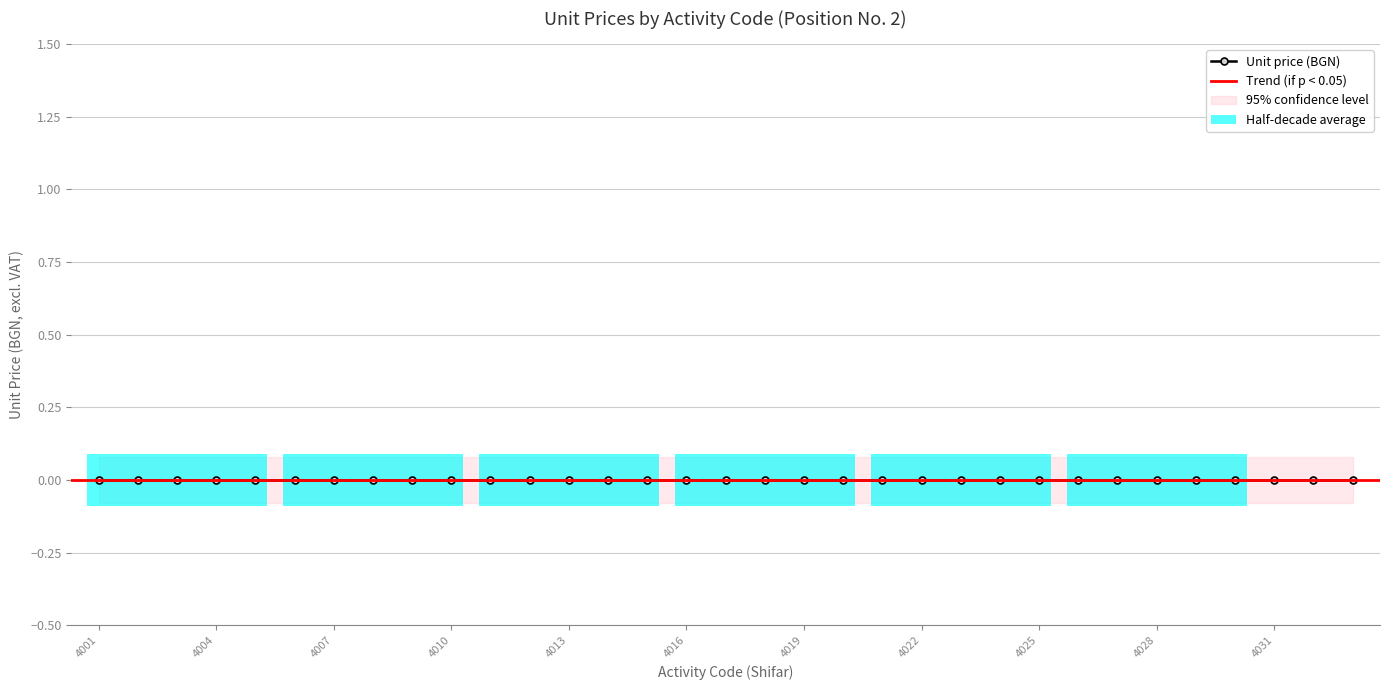

True or false: Item numbers and Unit price (BGN) intersect in this chart.

False